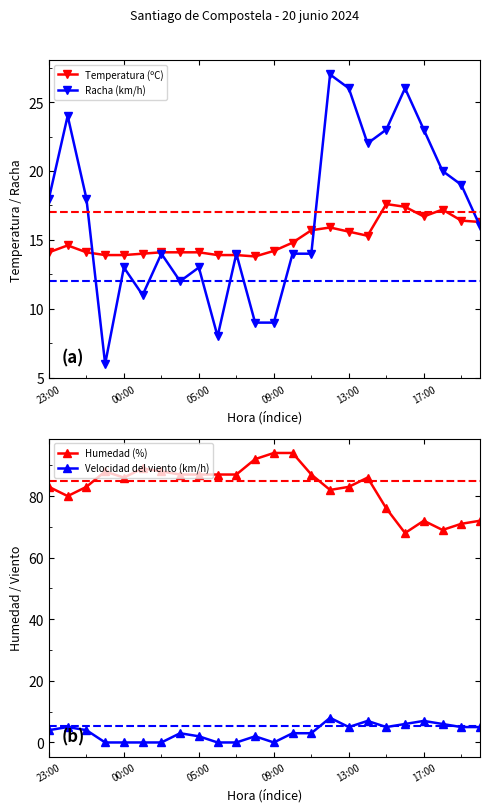

Which series has the widest spread of values?

Humedad (%)